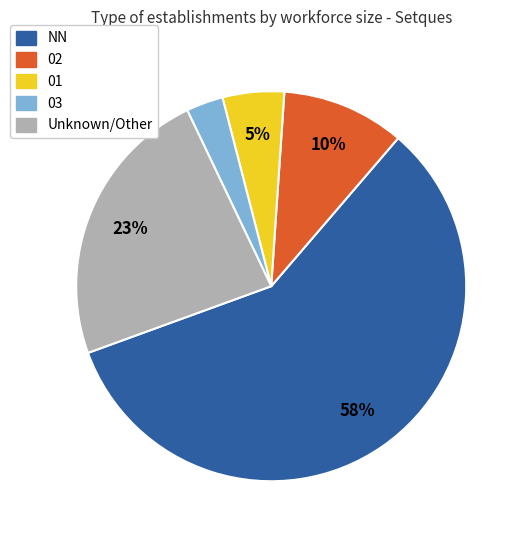

Does any single category account for the majority?

Yes